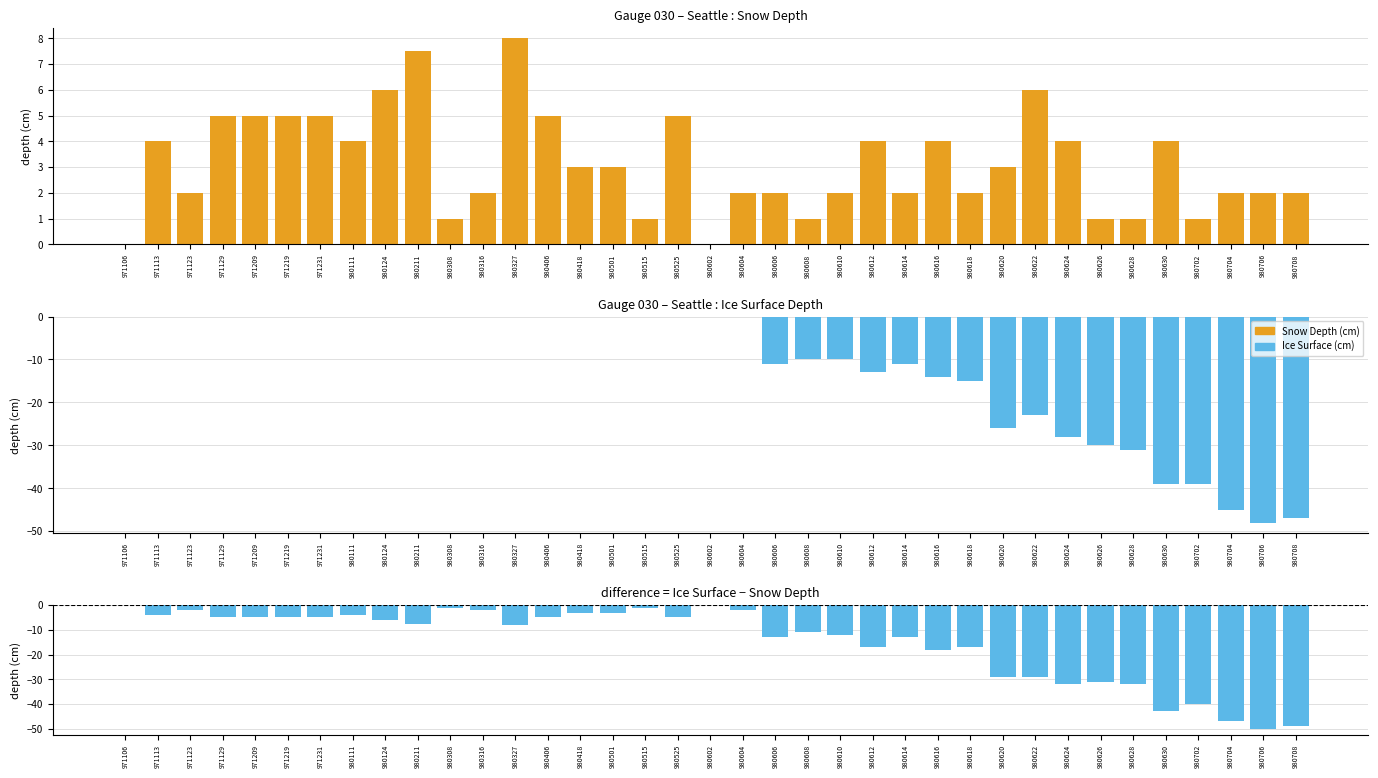

The value of Snow Depth (cm) at 980614 is 2.0. True or false?

True